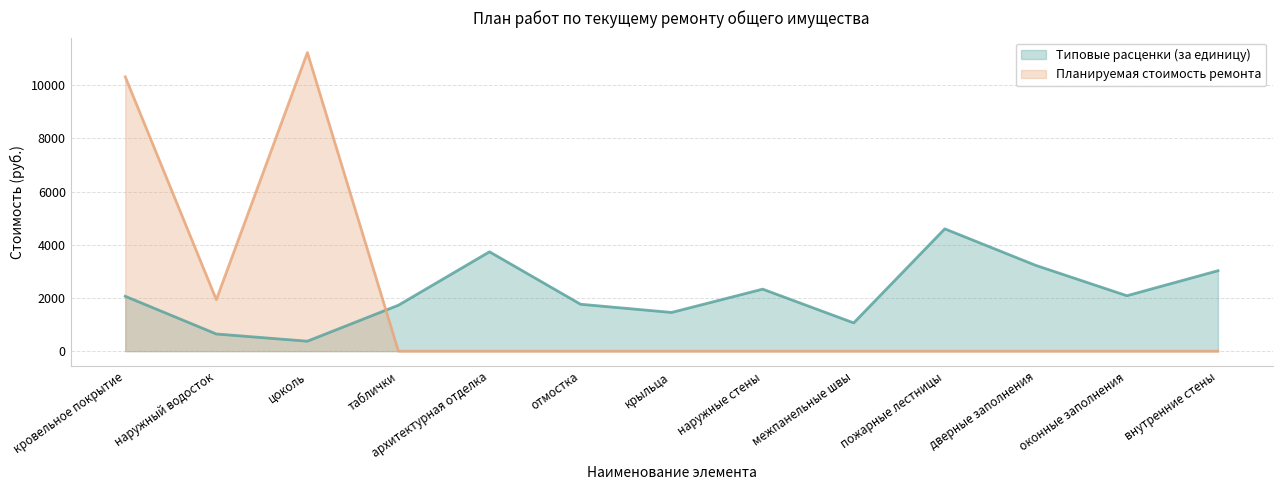

How many values in the Типовые расценки (за единицу) series exceed 2062?

7